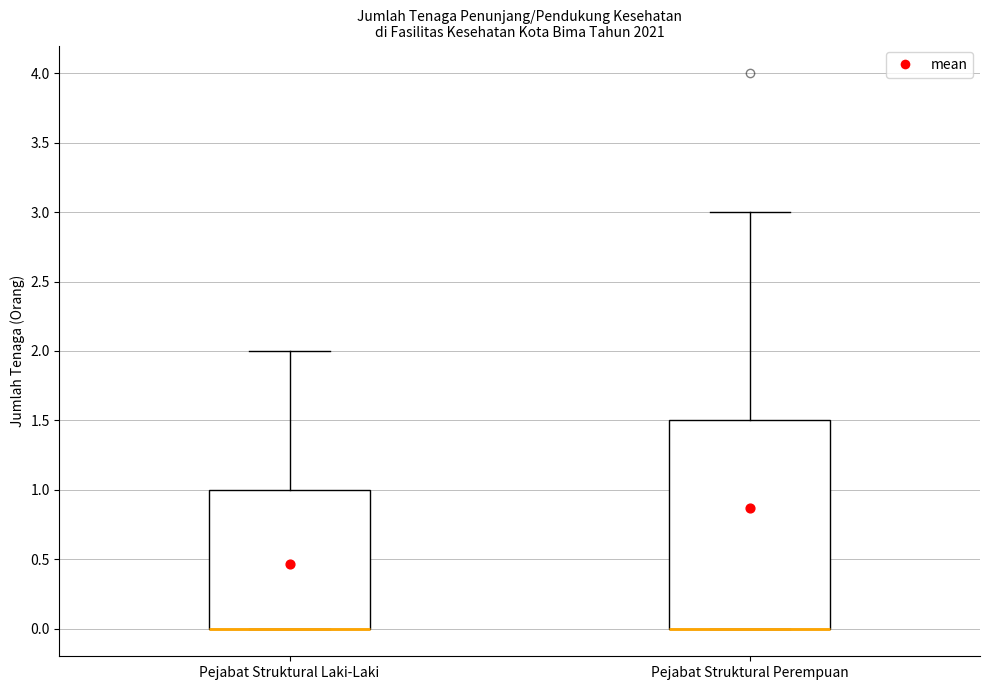

Reading left to right, read every box against the y-axis: the position of its median line, the range the box covers, and the ends of its whiskers. The values are not printed on the chart, so give them approximately, as read against the axis.

Pejabat Struktural Laki-Laki: median 0.0 (drawn on the box's lower edge), box 0.0 to 1.0, whiskers 0.0 to 2.0
Pejabat Struktural Perempuan: median 0.0 (drawn on the box's lower edge), box 0.0 to 1.5, whiskers 0.0 to 3.0